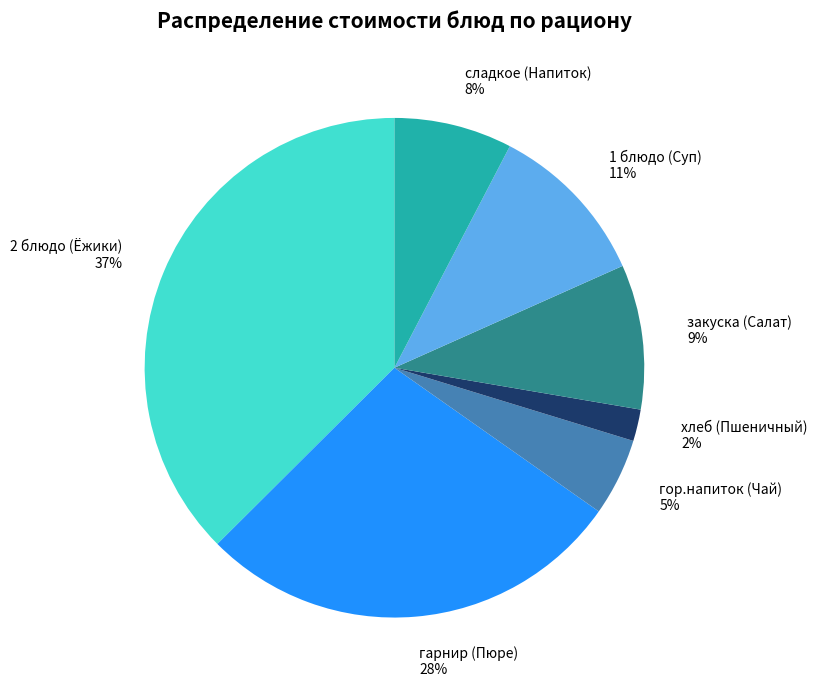

What percentage is the 1 блюдо (Суп) slice, to the nearest percent?

11%